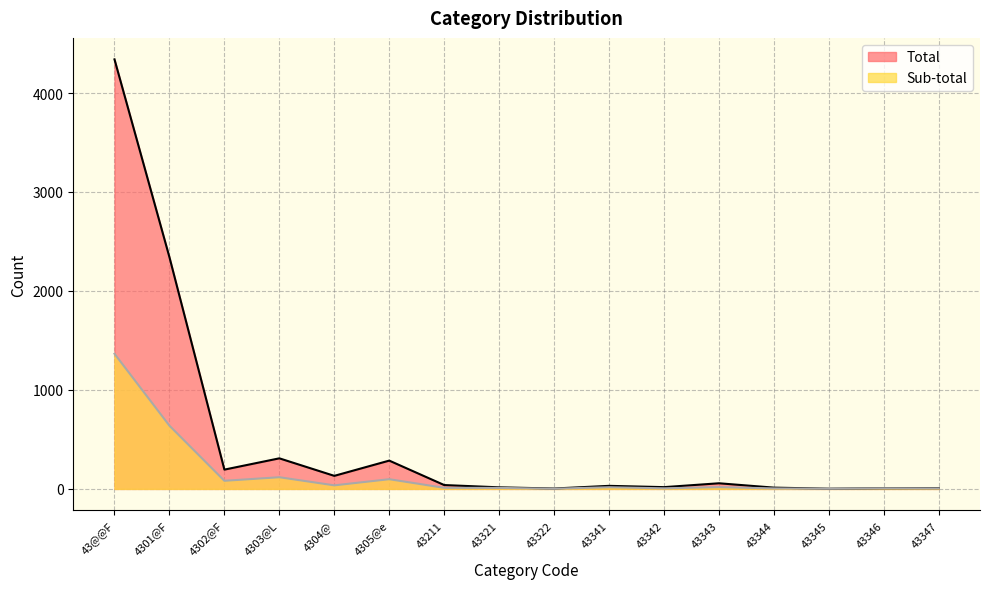

What is the difference between the maximum and second lowest values in the Sub-total series?

1364